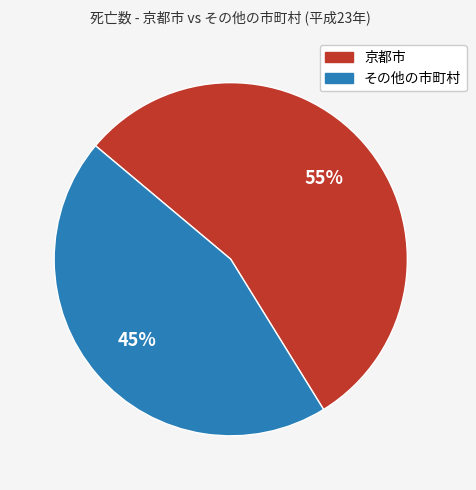

True or false: 京都市 accounts for 62% of the total.

False